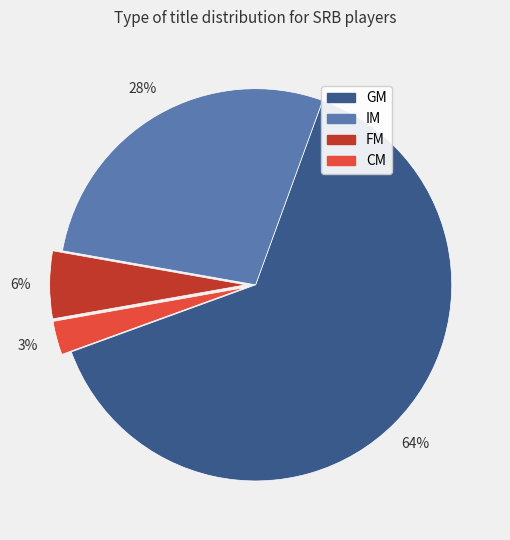

To the nearest percent, what is the average slice percentage?

25%